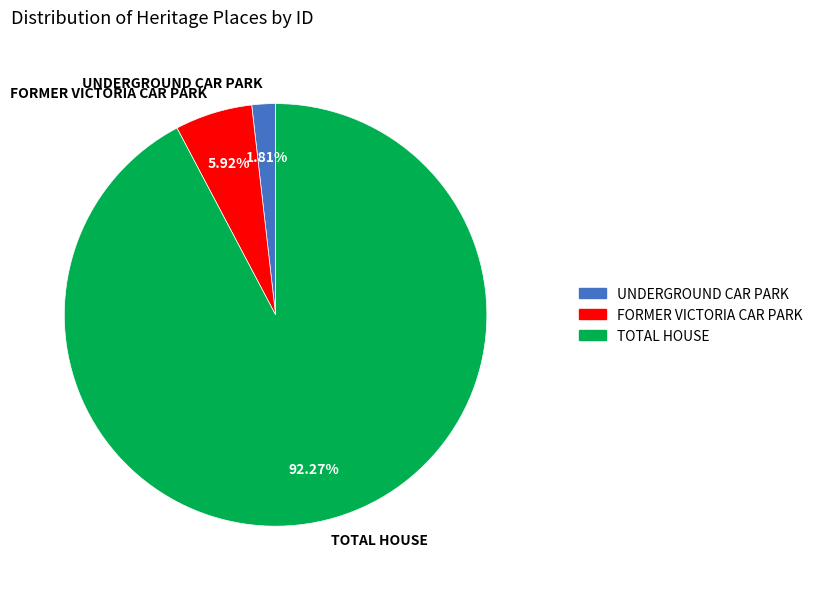

Which category accounts for the majority?

TOTAL HOUSE